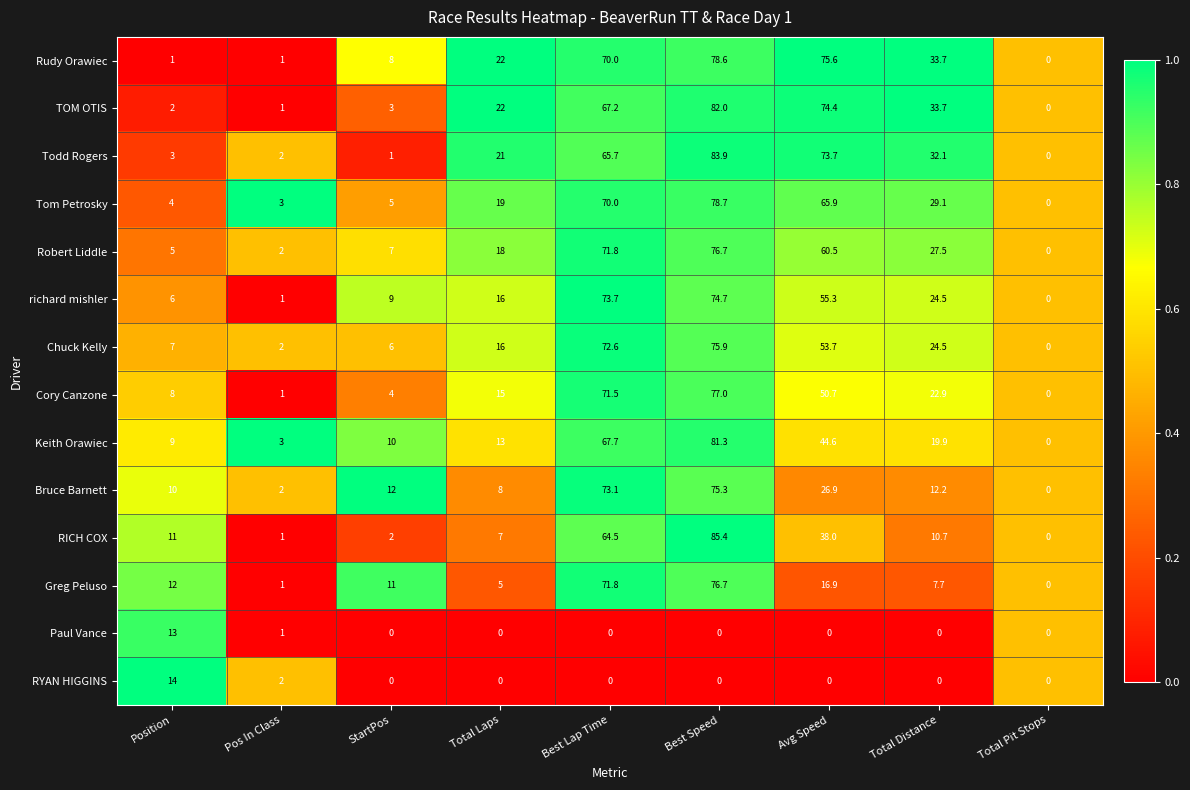

Count the number of categories in the chart.

9